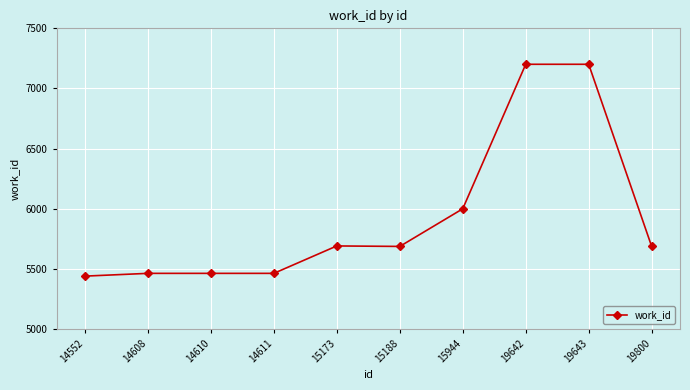

What is the maximum value shown in the chart?

7201